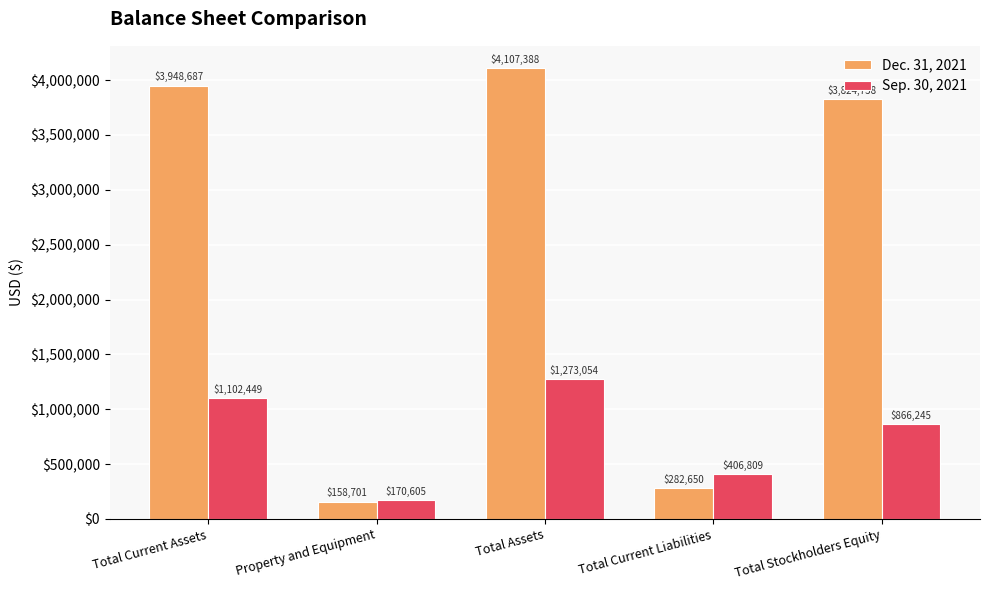

Is the value of Sep. 30, 2021 at Total Current Liabilities greater than the value of Dec. 31, 2021 at Total Assets?

No